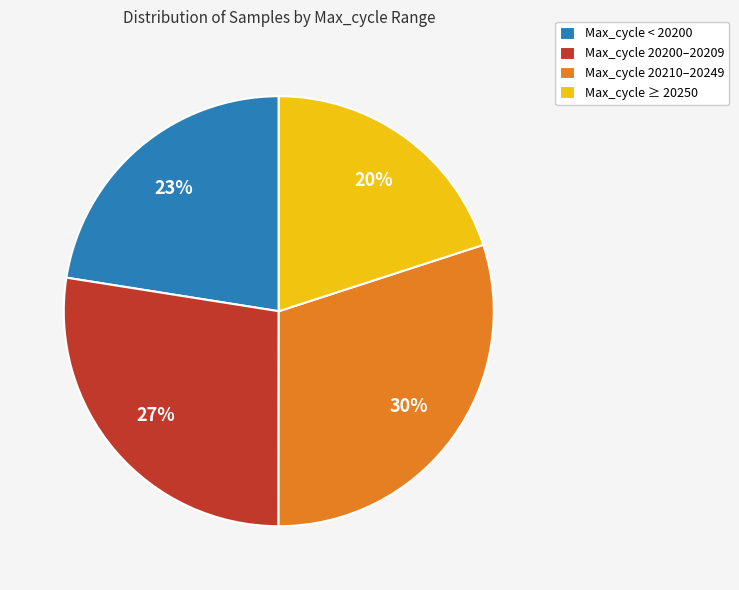

What is the ratio of the value at Max_cycle 20210–20249 to the value at Max_cycle 20200–20209?

1.1